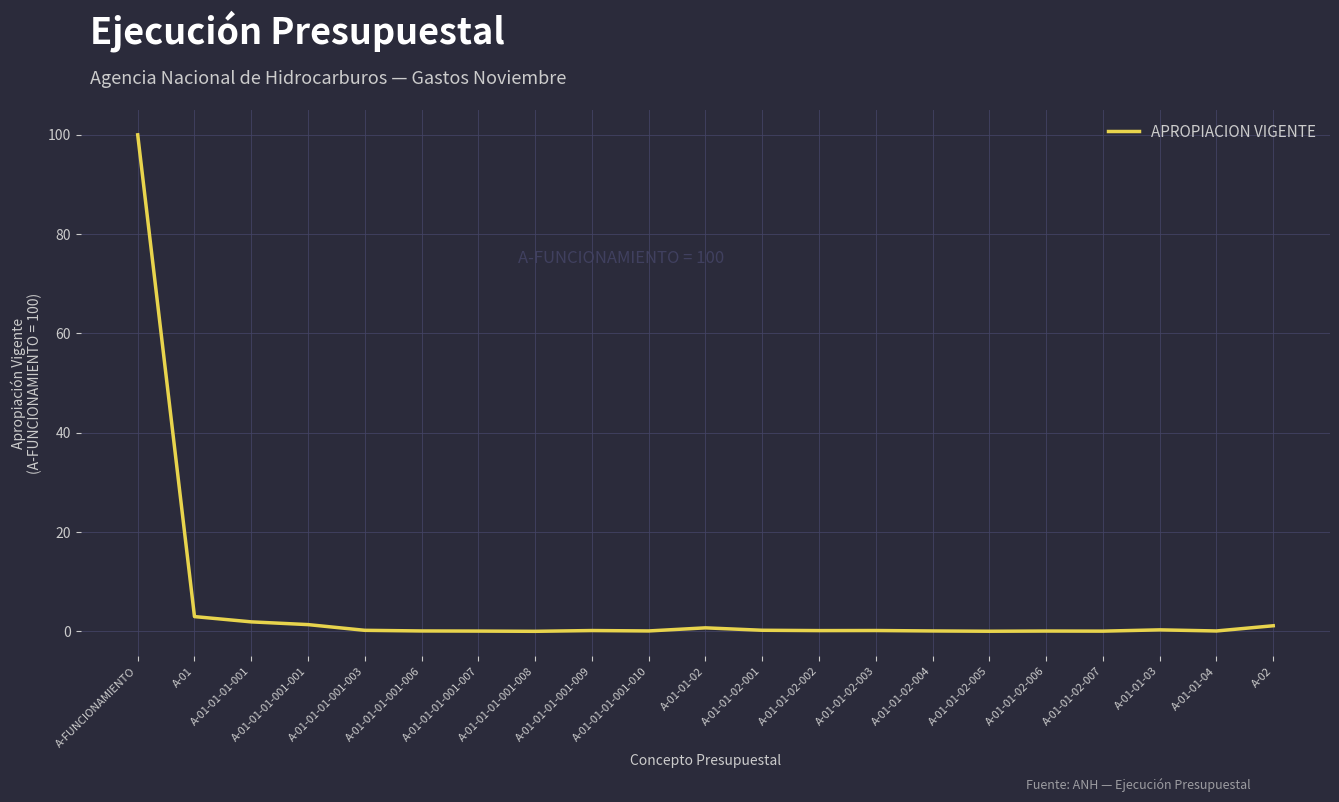

What is the difference between the maximum and minimum values?

100.0